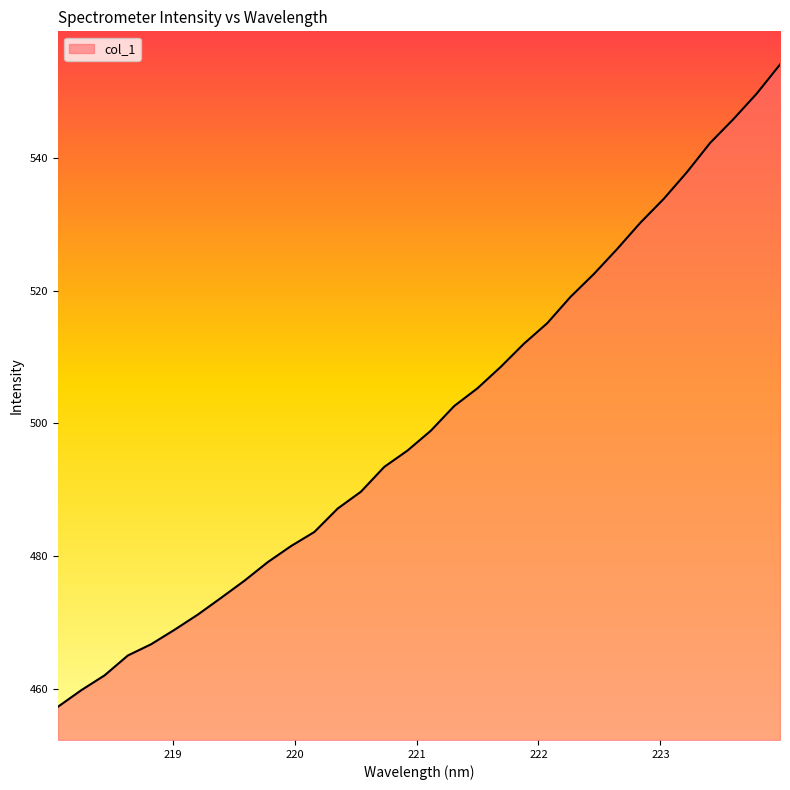

What is the difference between the second highest and second lowest values?

89.9